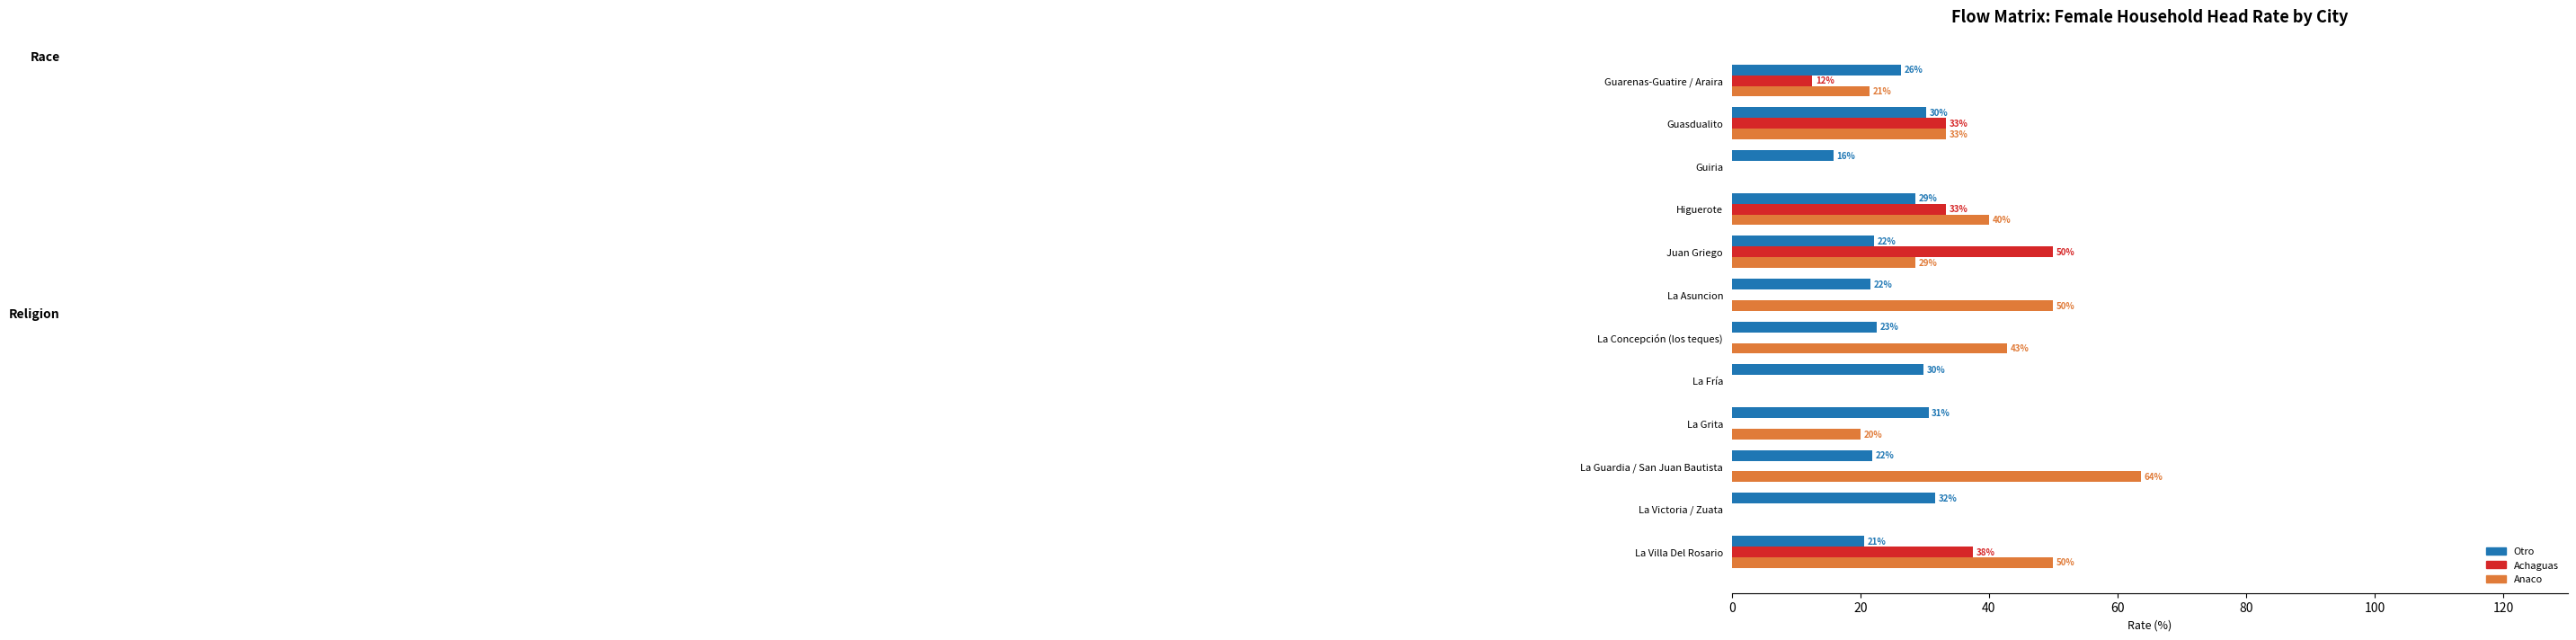

What are all the series names shown in the legend?

Otro, Achaguas, Anaco